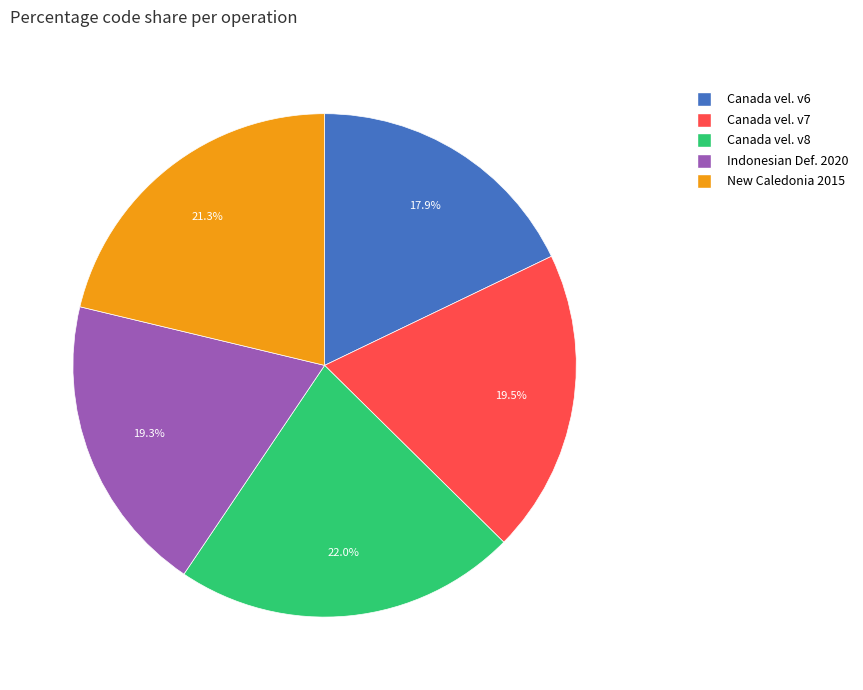

Is there a majority slice in this chart?

No